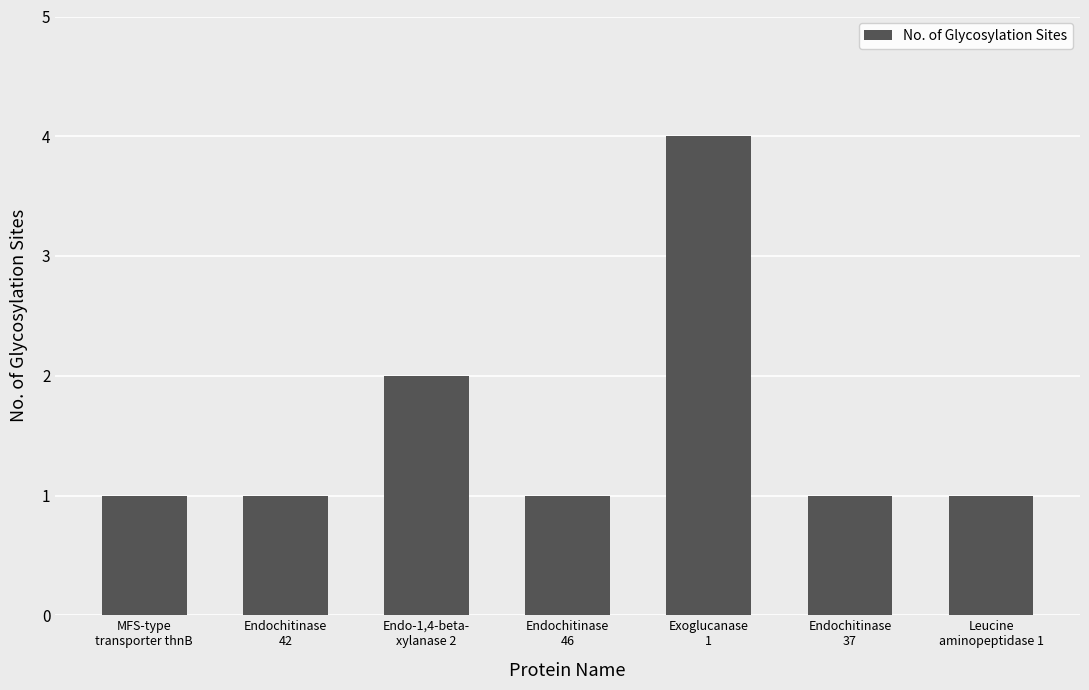

Are the bars horizontal?

No